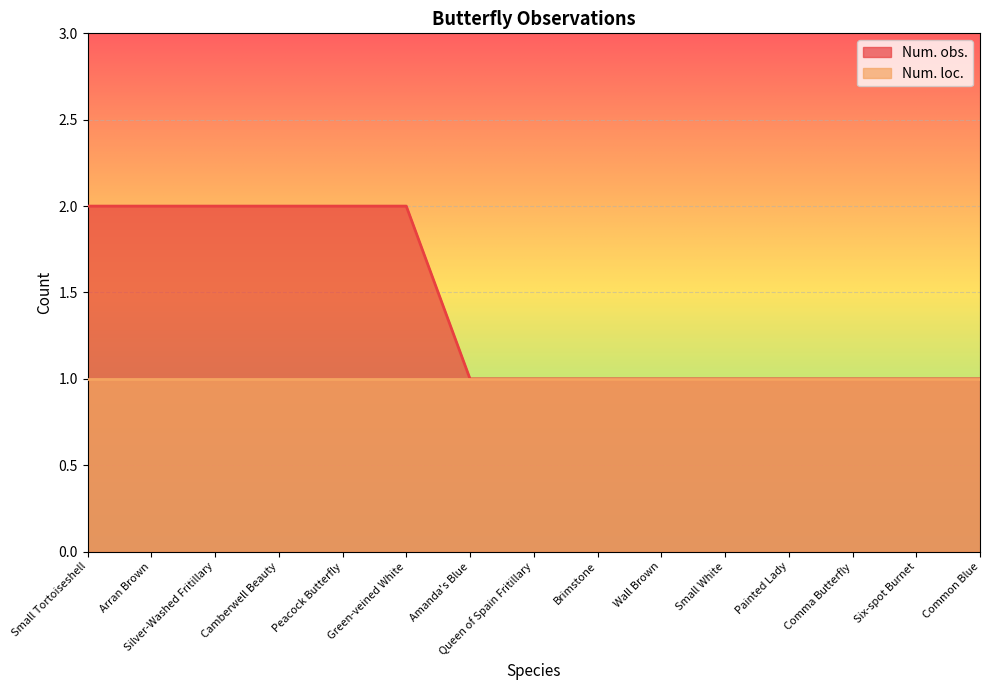

Reading right to left, extract all data points from this chart.

Common Blue=1	Six-spot Burnet=1	Comma Butterfly=1	Painted Lady=1	Small White=1	Wall Brown=1	Brimstone=1	Queen of Spain Fritillary=1	Amanda's Blue=1	Green-veined White=2	Peacock Butterfly=2	Camberwell Beauty=2	Silver-Washed Fritillary=2	Arran Brown=2	Small Tortoiseshell=2